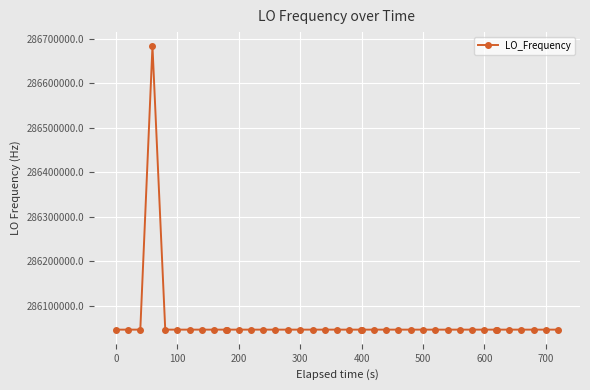

What is the sum of all values?

11442515691.1